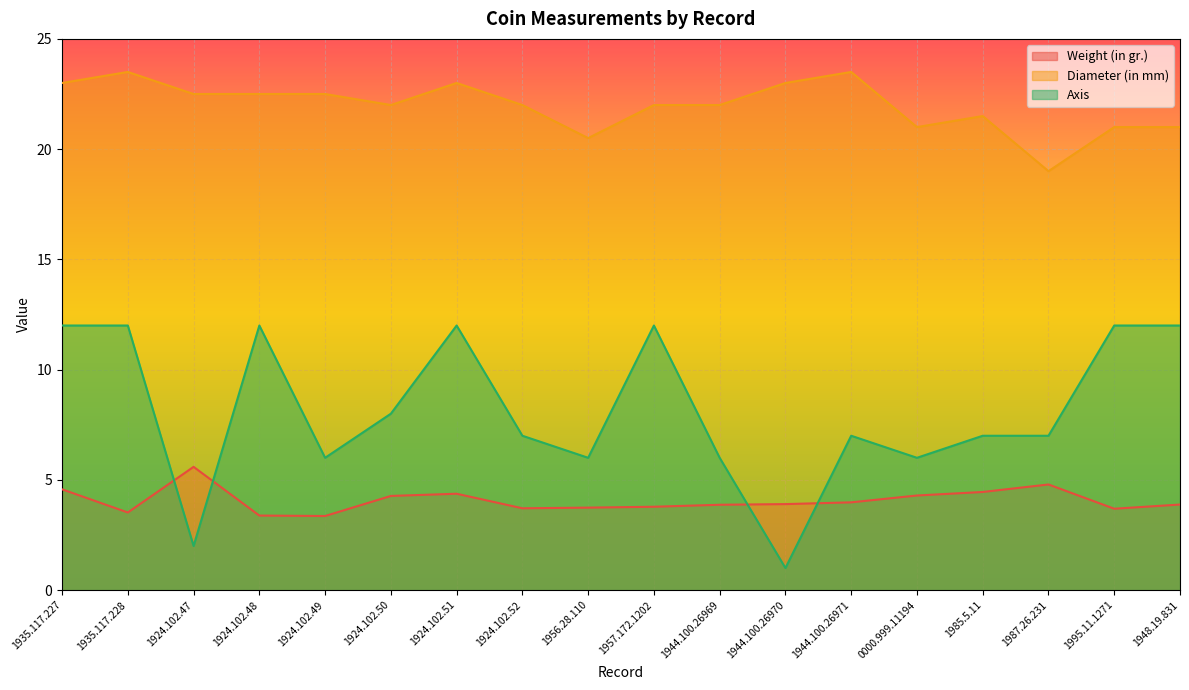

The Diameter (in mm) series shows 12.6 at 1987.26.231. True or false?

False